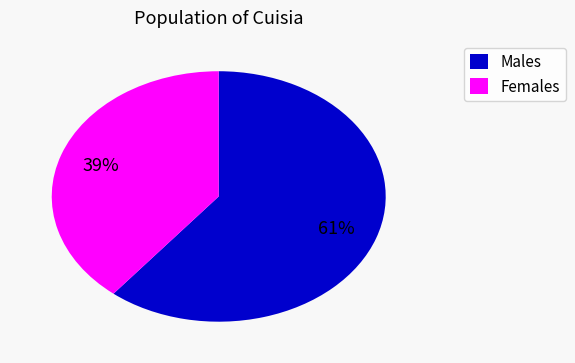

To the nearest percent, what is the difference between the largest and smallest slice percentages?

22%